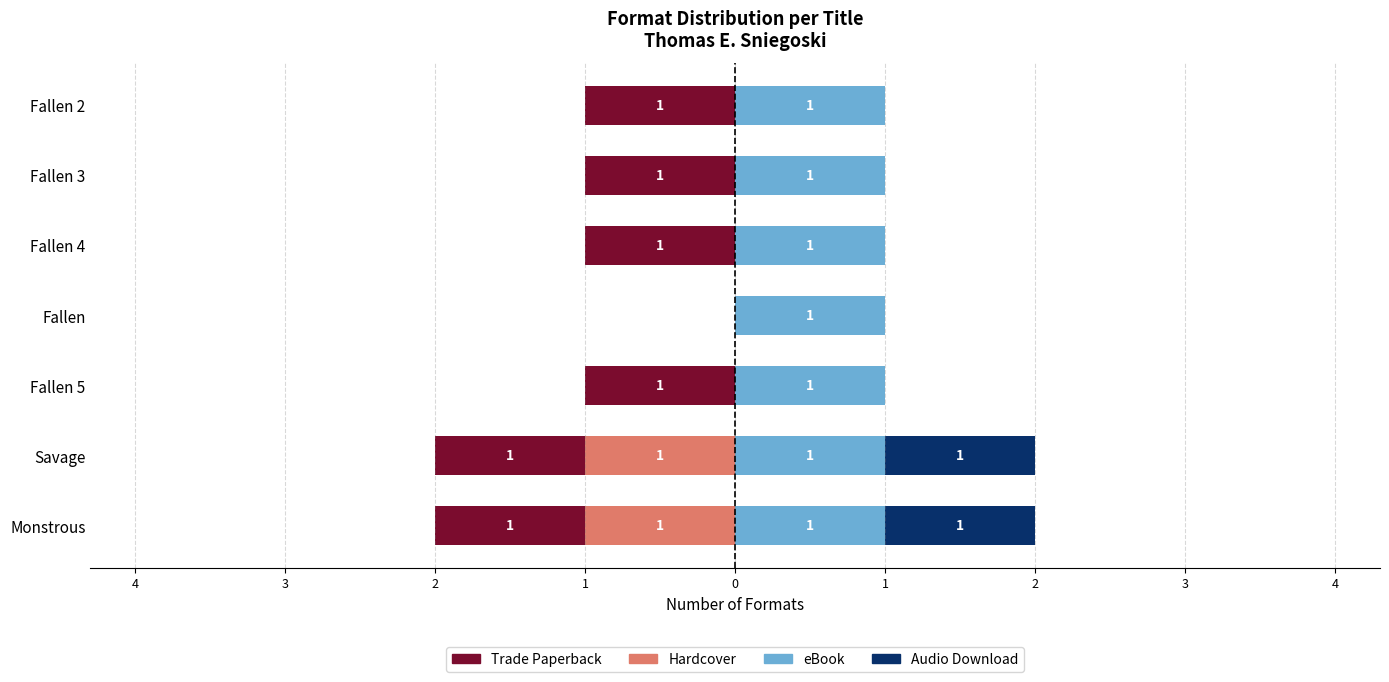

Which series changed the most between 0 and 1?

Hardcover